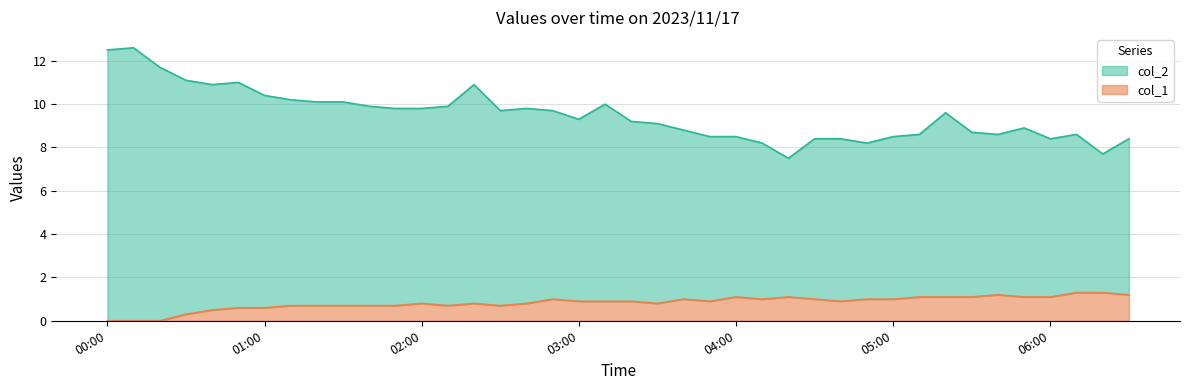

What is the difference between the maximum and minimum values in the col_1 series?

1.3